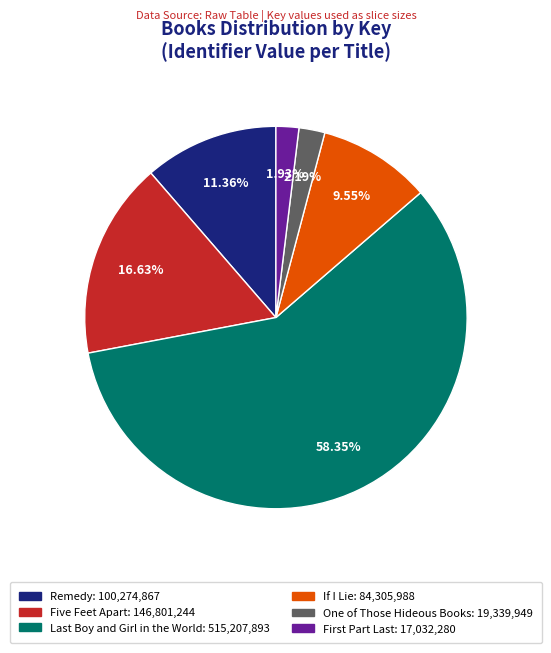

What is the largest slice in the pie chart?

Last Boy and Girl in the World